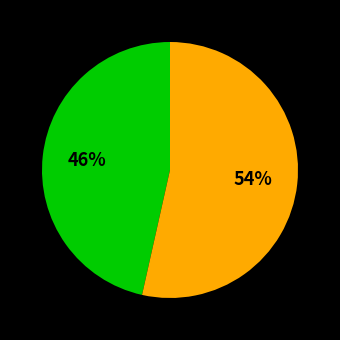

Is there any slice that represents more than half of the pie?

Yes